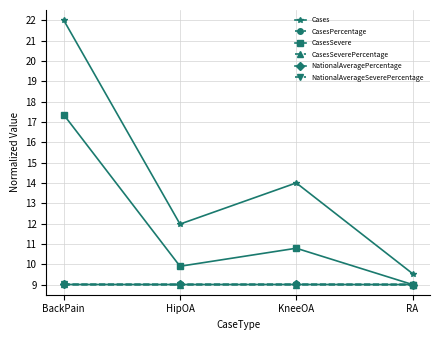

What position from the left is KneeOA?

3